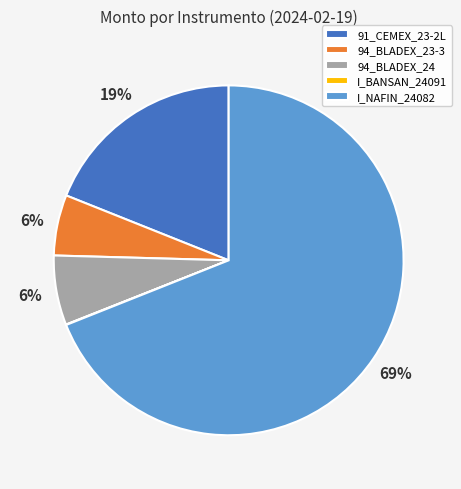

To the nearest percent, what is the difference between the largest and smallest slice percentages?

69%